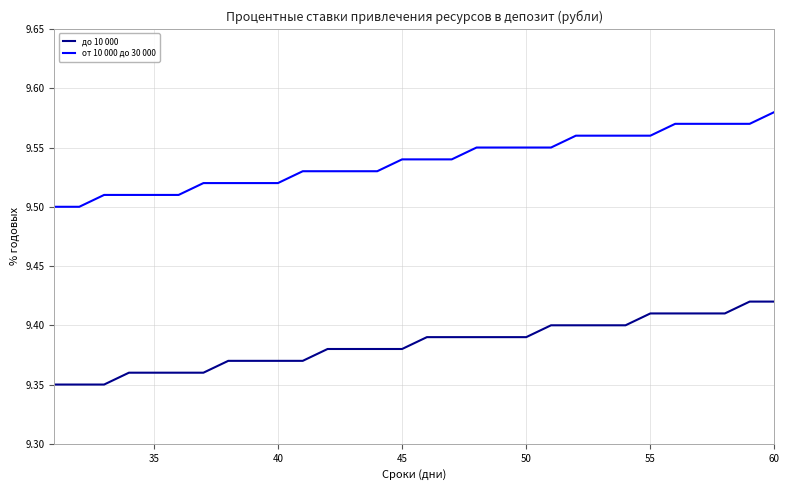

True or false: от 10 000 до 30 000 and до 10 000 cross at least once.

False